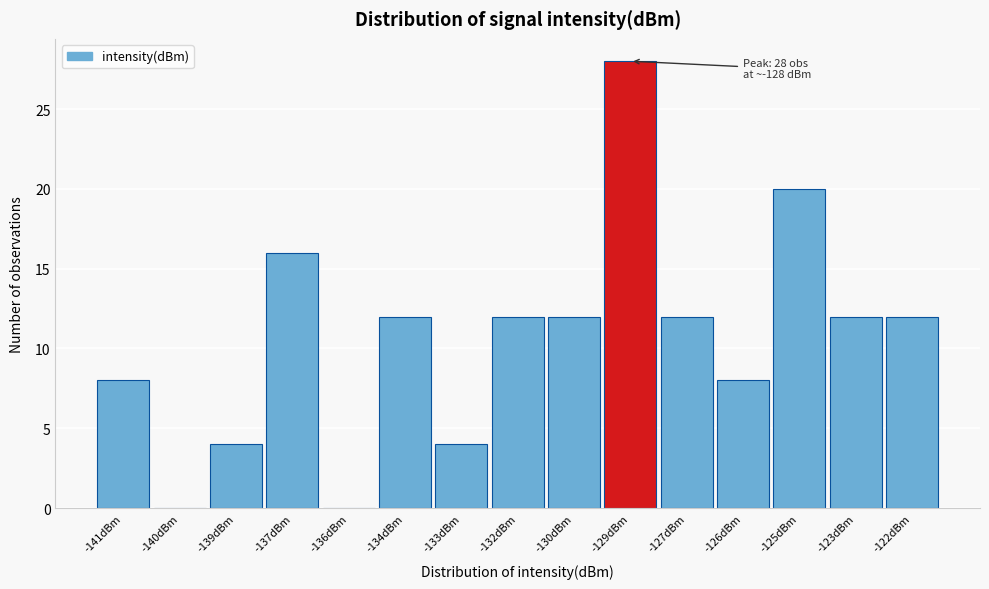

Reading right to left, list all the values displayed in this chart.

-122dBm=12	-123dBm=12	-125dBm=20	-126dBm=8	-127dBm=12	-129dBm=28	-130dBm=12	-132dBm=12	-133dBm=4	-134dBm=12	-136dBm=0	-137dBm=16	-139dBm=4	-140dBm=0	-141dBm=8